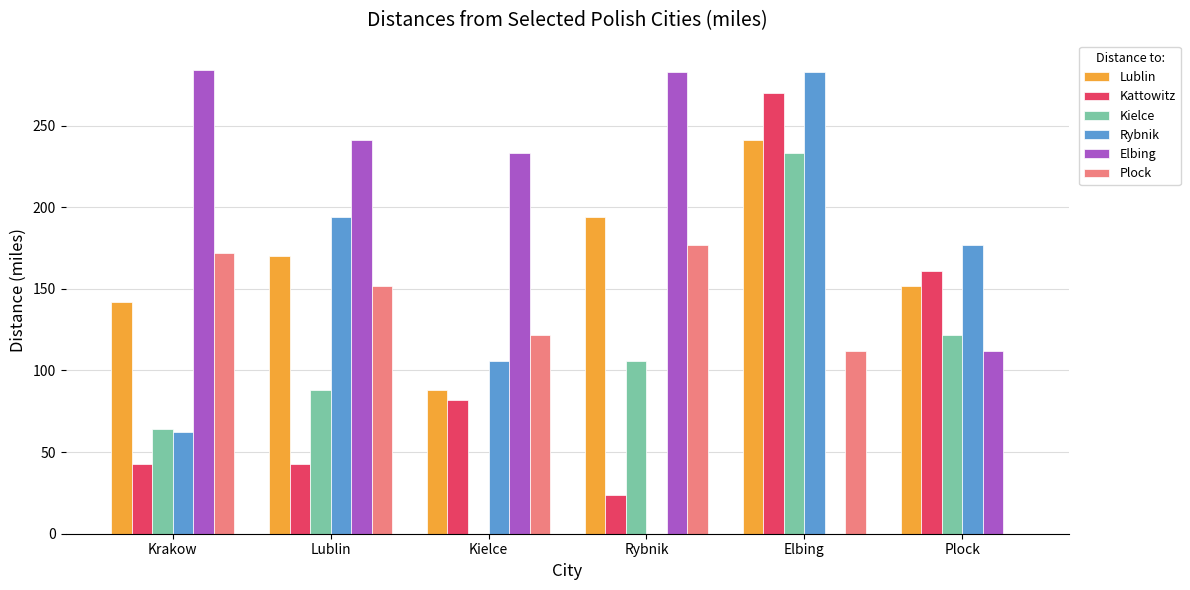

What is the sum of all Rybnik values?

822